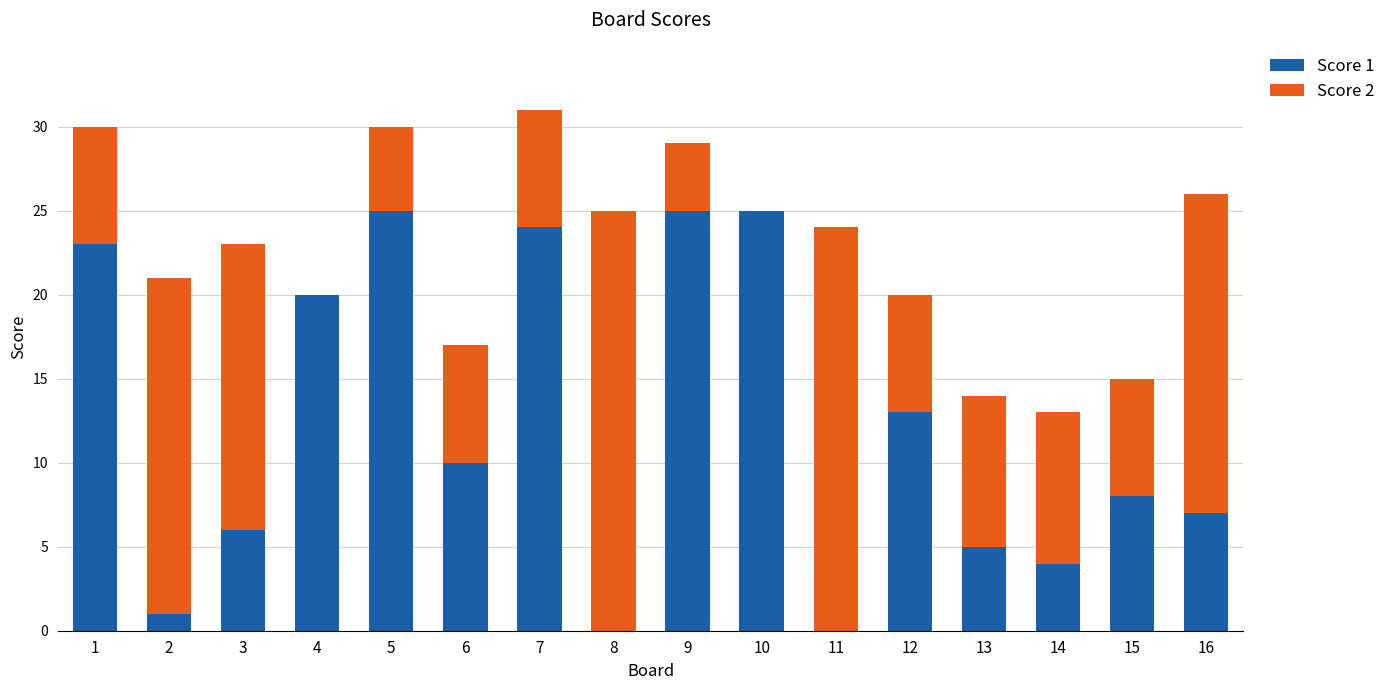

The value of Score 1 at 16 is 2. True or false?

False